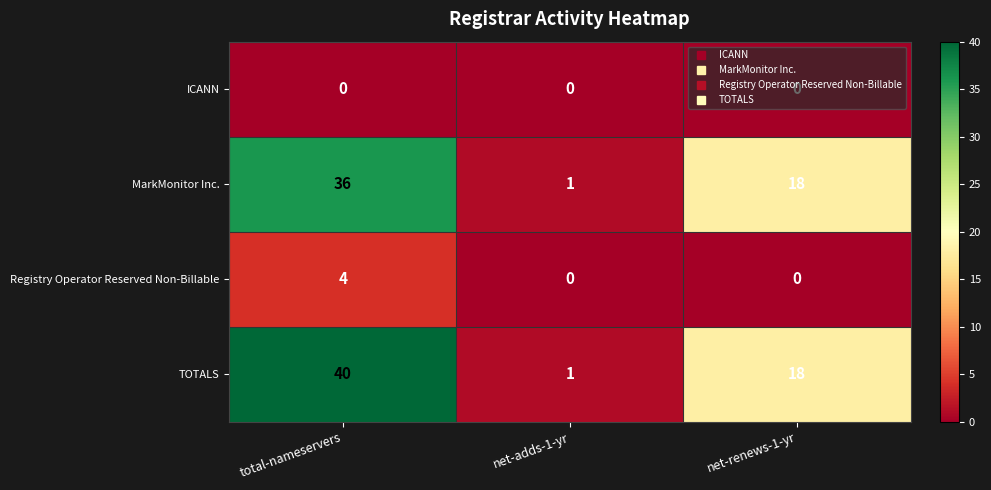

How many series are shown in this chart?

4